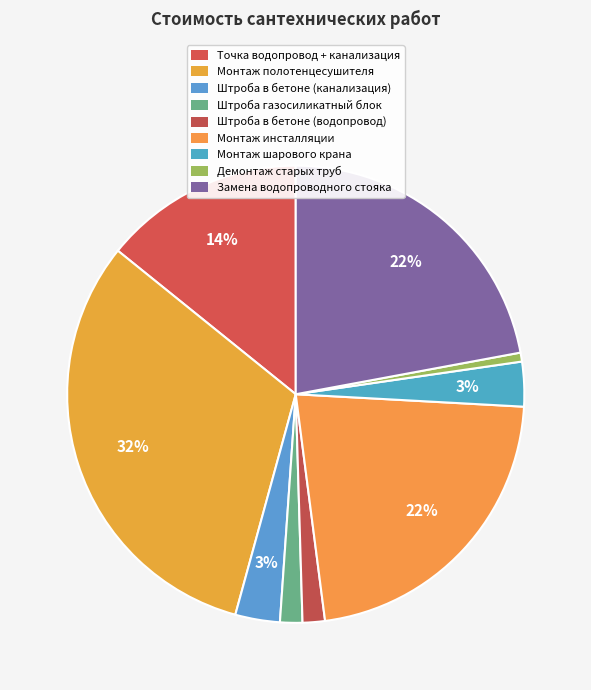

What percentage do Точка водопровод + канализация and Штроба в бетоне (канализация) together represent?

17.4%